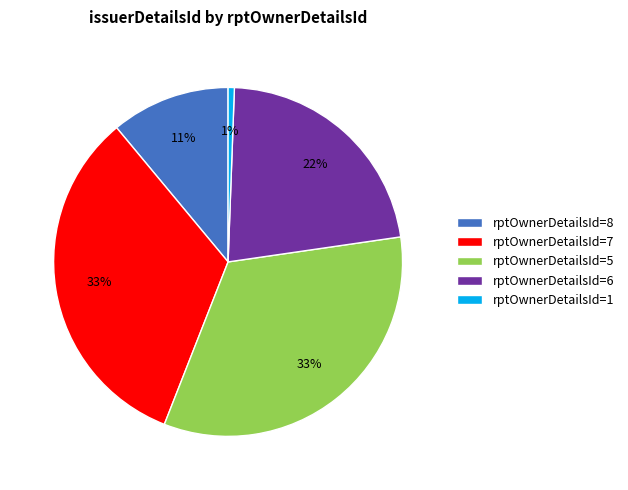

The rptOwnerDetailsId=8 slice represents 11% of the pie. True or false?

True